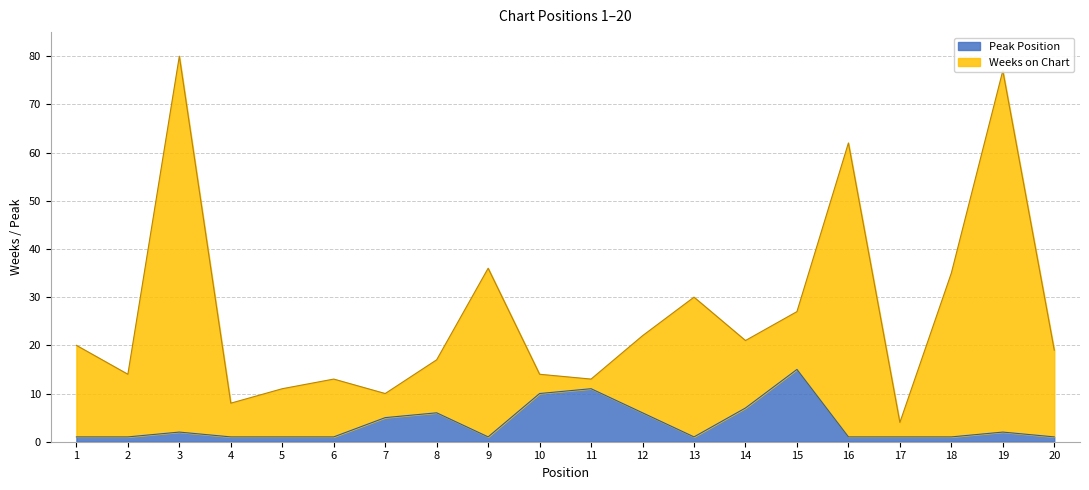

What is the sum of all Weeks on Chart values?

533